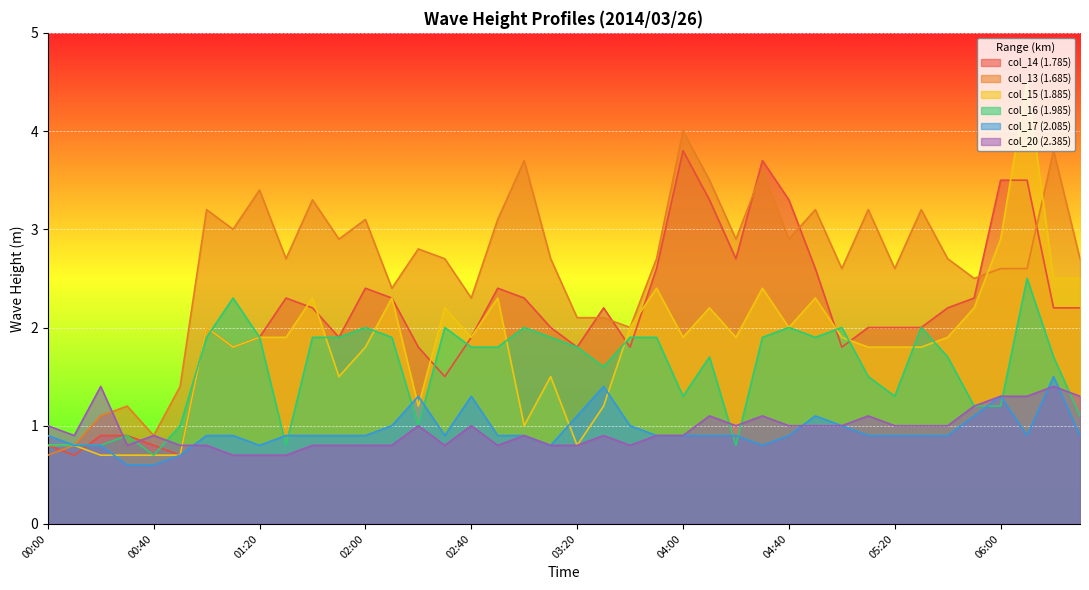

Reading left to right, extract all data points from this chart.

col_14 (1.785): 0.8	0.7	0.9	0.9	0.8	0.7	2.0	1.8	1.9	2.3	2.2	1.9	2.4	2.3	1.8	1.5	1.9	2.4	2.3	2.0	1.8	2.2	1.8	2.6	3.8	3.3	2.7	3.7	3.3	2.6	1.8	2.0	2.0	2.0	2.2	2.3	3.5	3.5	2.2	2.2
col_13 (1.685): 0.7	0.8	1.1	1.2	0.9	1.4	3.2	3.0	3.4	2.7	3.3	2.9	3.1	2.4	2.8	2.7	2.3	3.1	3.7	2.7	2.1	2.1	2.0	2.7	4.0	3.5	2.9	3.6	2.9	3.2	2.6	3.2	2.6	3.2	2.7	2.5	2.6	2.6	3.8	2.7
col_15 (1.885): 0.8	0.8	0.7	0.7	0.7	0.7	2.0	1.8	1.9	1.9	2.3	1.5	1.8	2.3	1.2	2.2	1.9	2.3	1.0	1.5	0.8	1.2	2.0	2.4	1.9	2.2	1.9	2.4	2.0	2.3	1.9	1.8	1.8	1.8	1.9	2.2	2.9	4.5	2.5	2.5
col_16 (1.985): 0.8	0.8	0.8	0.9	0.7	1.0	1.9	2.3	1.9	0.8	1.9	1.9	2.0	1.9	1.0	2.0	1.8	1.8	2.0	1.9	1.8	1.6	1.9	1.9	1.3	1.7	0.8	1.9	2.0	1.9	2.0	1.5	1.3	2.0	1.7	1.2	1.2	2.5	1.7	1.1
col_17 (2.085): 0.9	0.8	0.8	0.6	0.6	0.7	0.9	0.9	0.8	0.9	0.9	0.9	0.9	1.0	1.3	0.9	1.3	0.9	0.9	0.8	1.1	1.4	1.0	0.9	0.9	0.9	0.9	0.8	0.9	1.1	1.0	0.9	0.9	0.9	0.9	1.1	1.3	0.9	1.5	0.9
col_20 (2.385): 1.0	0.9	1.4	0.8	0.9	0.8	0.8	0.7	0.7	0.7	0.8	0.8	0.8	0.8	1.0	0.8	1.0	0.8	0.9	0.8	0.8	0.9	0.8	0.9	0.9	1.1	1.0	1.1	1.0	1.0	1.0	1.1	1.0	1.0	1.0	1.2	1.3	1.3	1.4	1.3